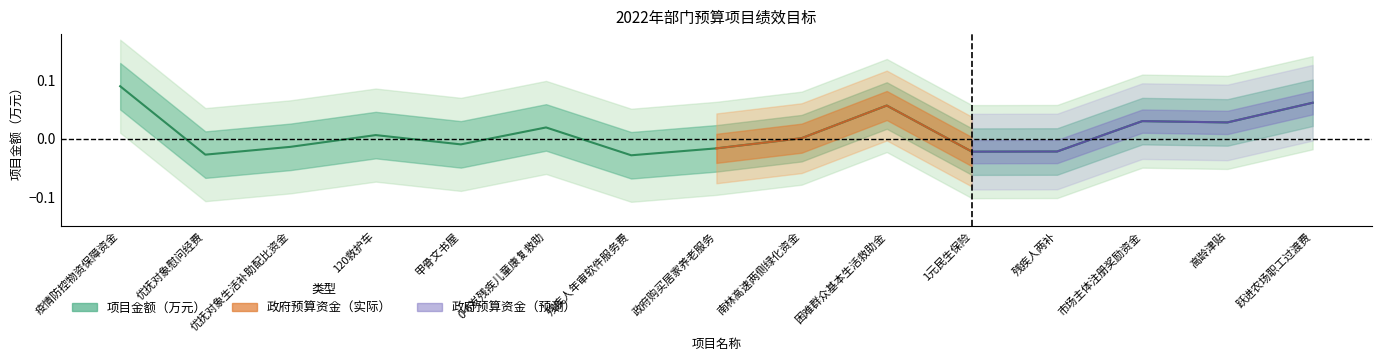

How many data points are above 0?

8